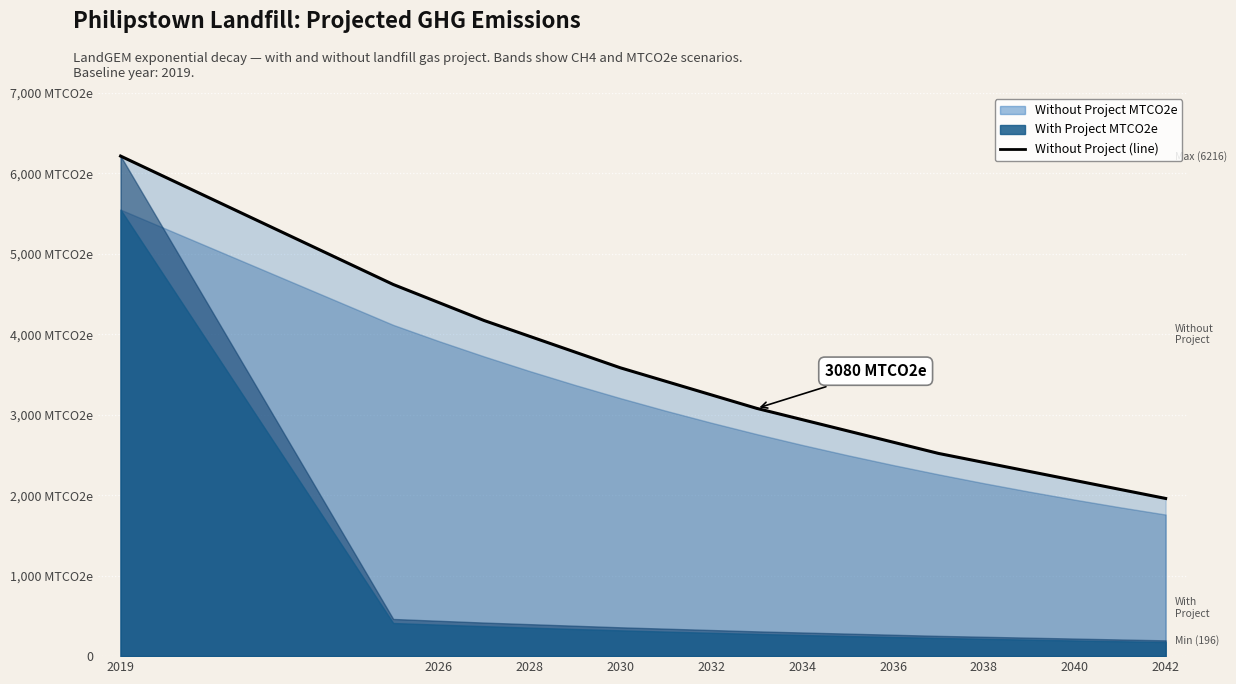

What position from the left is 2038?

8